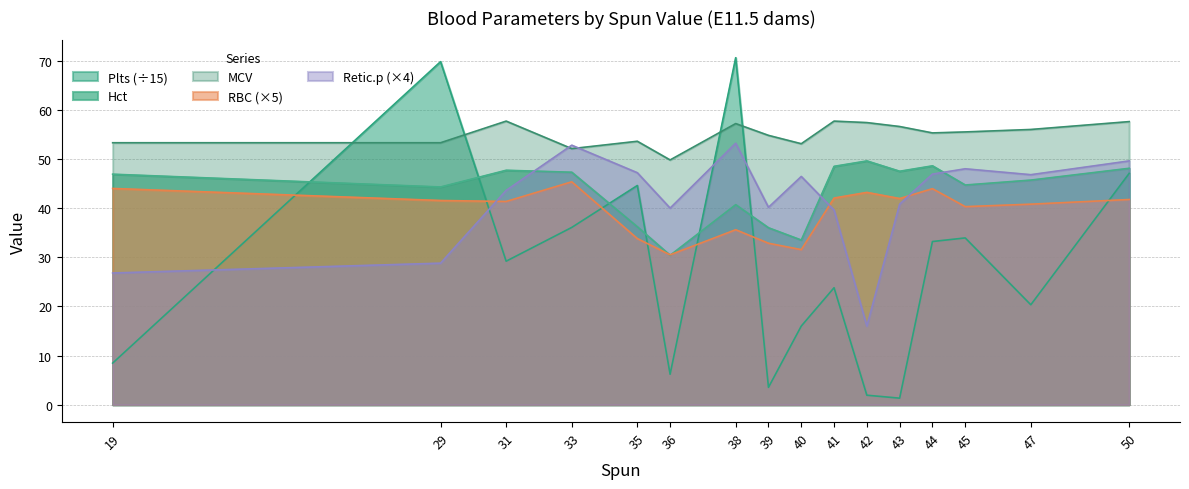

What is the sum of all MCV values?

881.0